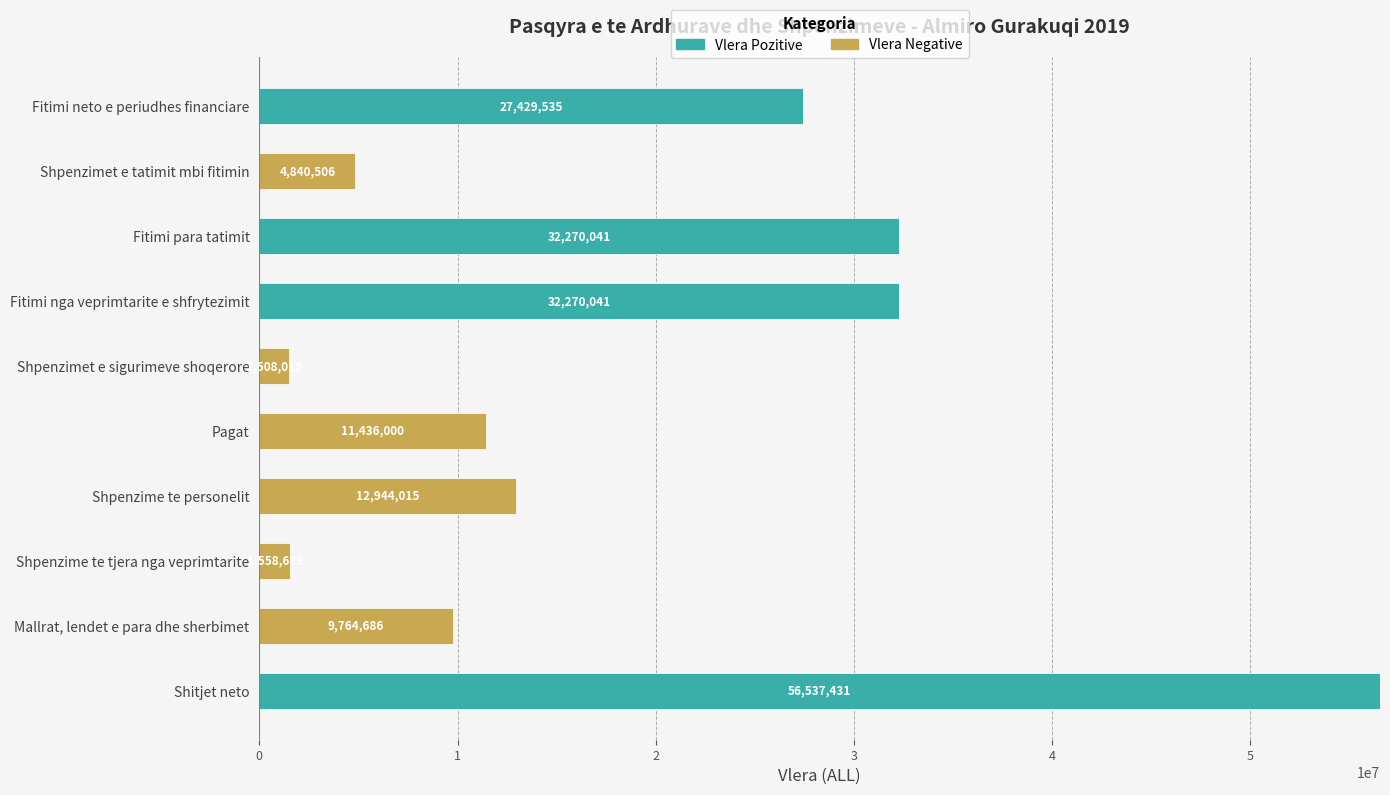

What is the average value of the Vlera Pozitive series?

14850705